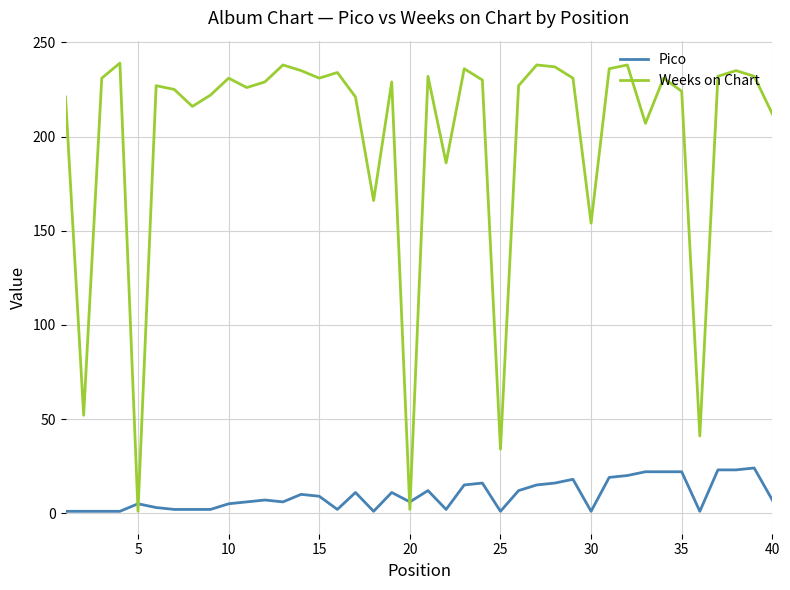

What is the difference between the maximum and minimum values in the Weeks on Chart series?

238